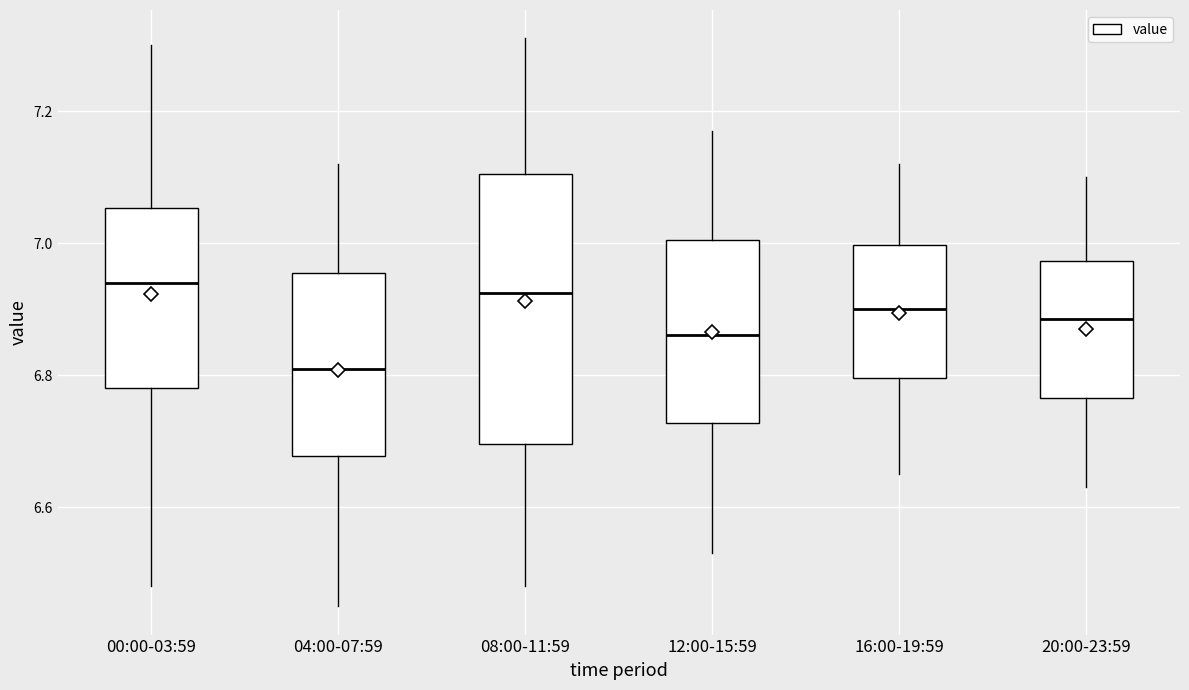

Where is the upper edge of the box for 08:00-11:59 on the y-axis? The values are not printed on the chart, so give them approximately, as read against the axis.

7.10